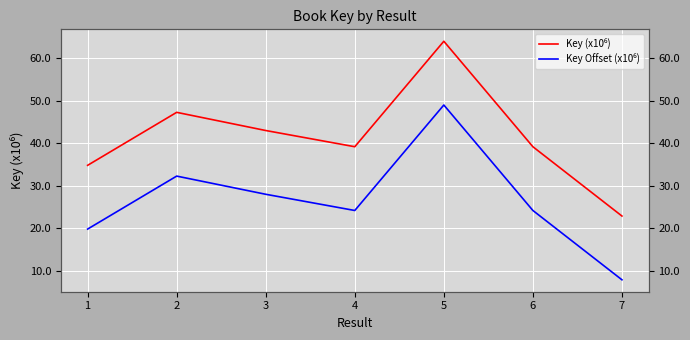

Which series has the largest range (max minus min)?

Key (x10⁶)